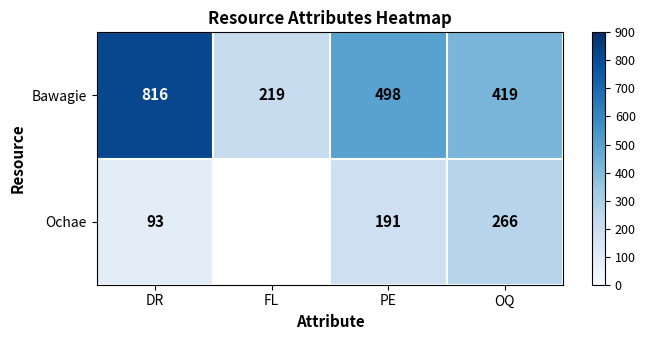

How many positive values does the Ochae series have?

3